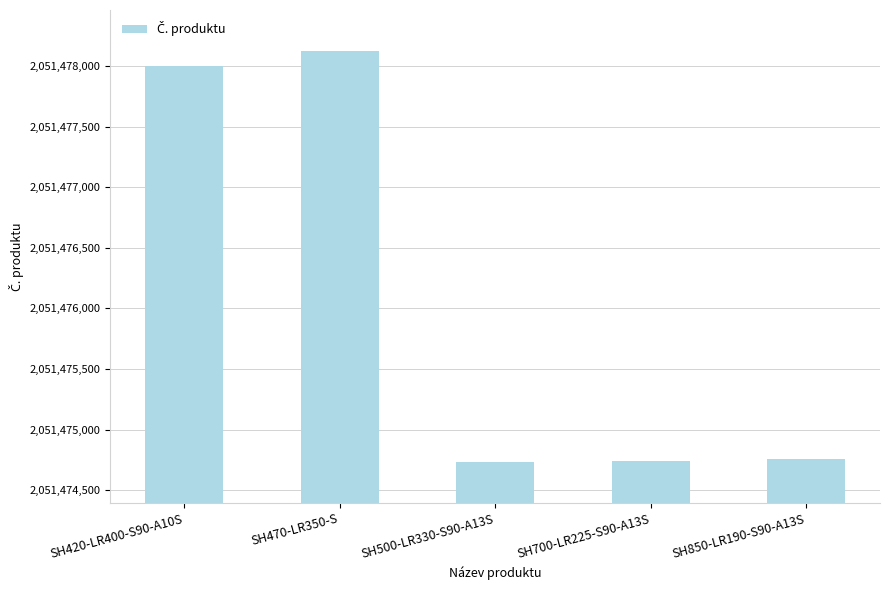

Are the bars horizontal?

No